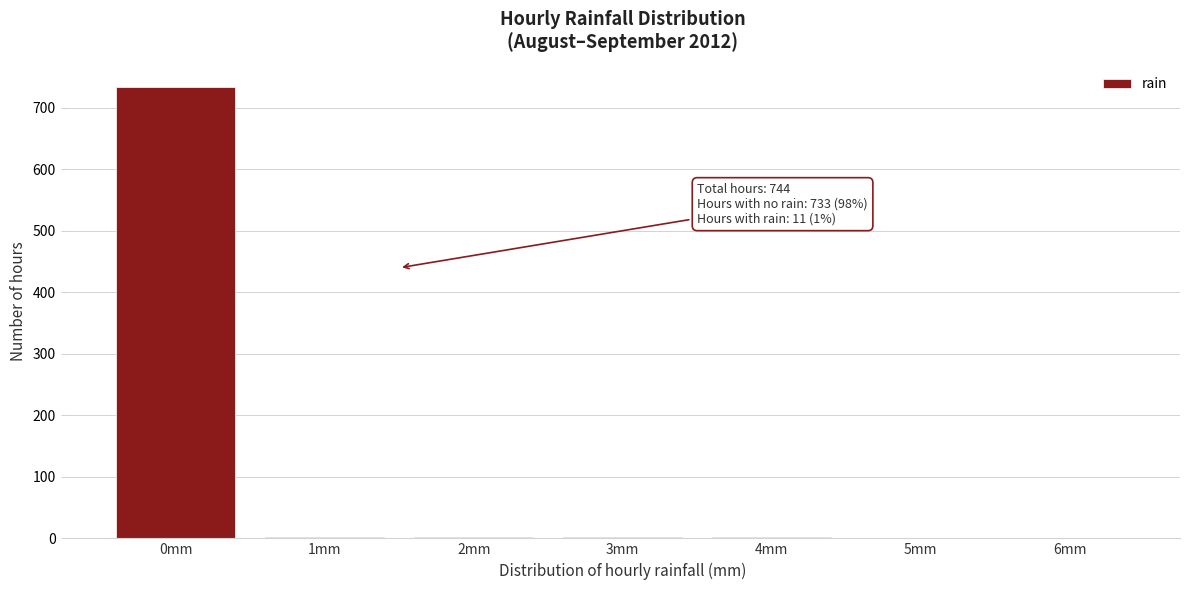

The value at 0mm is 733. True or false?

True